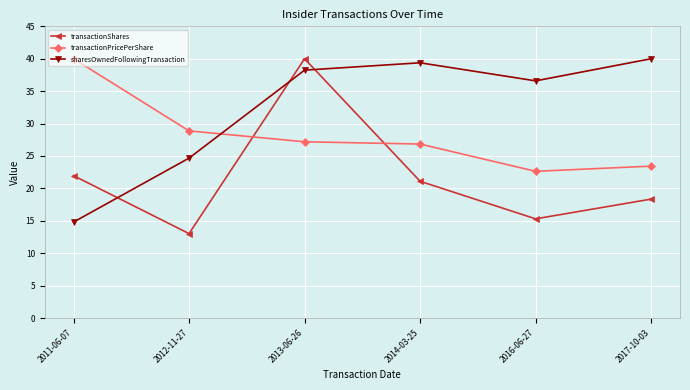

What is the lowest value of the sharesOwnedFollowingTransaction series?

14.8